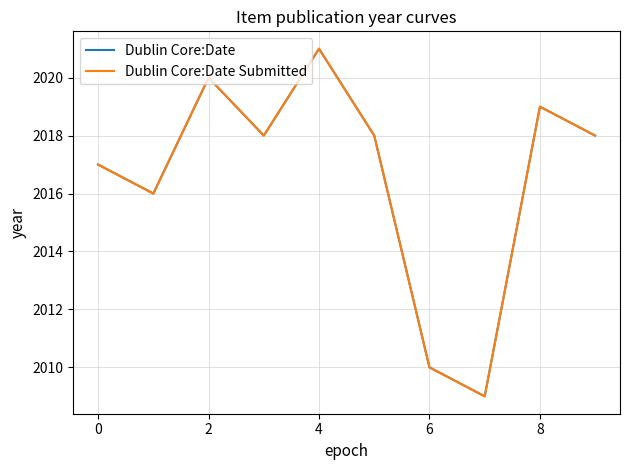

What is the difference between the maximum and minimum values in the Dublin Core:Date Submitted series?

12